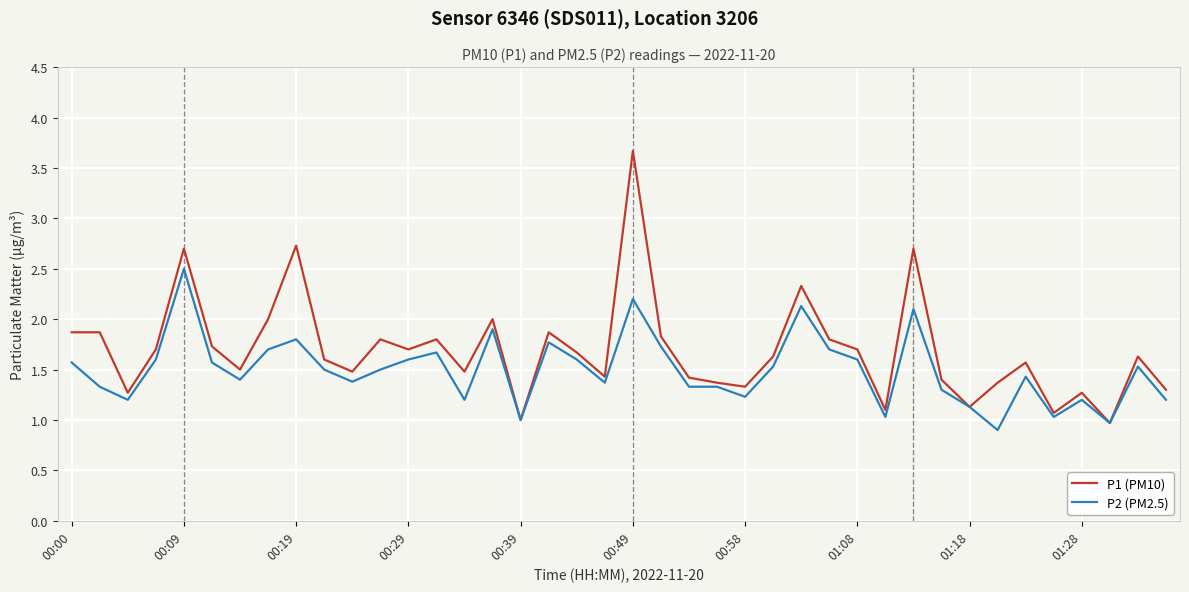

Which series has the largest total across all categories?

P1 (PM10)